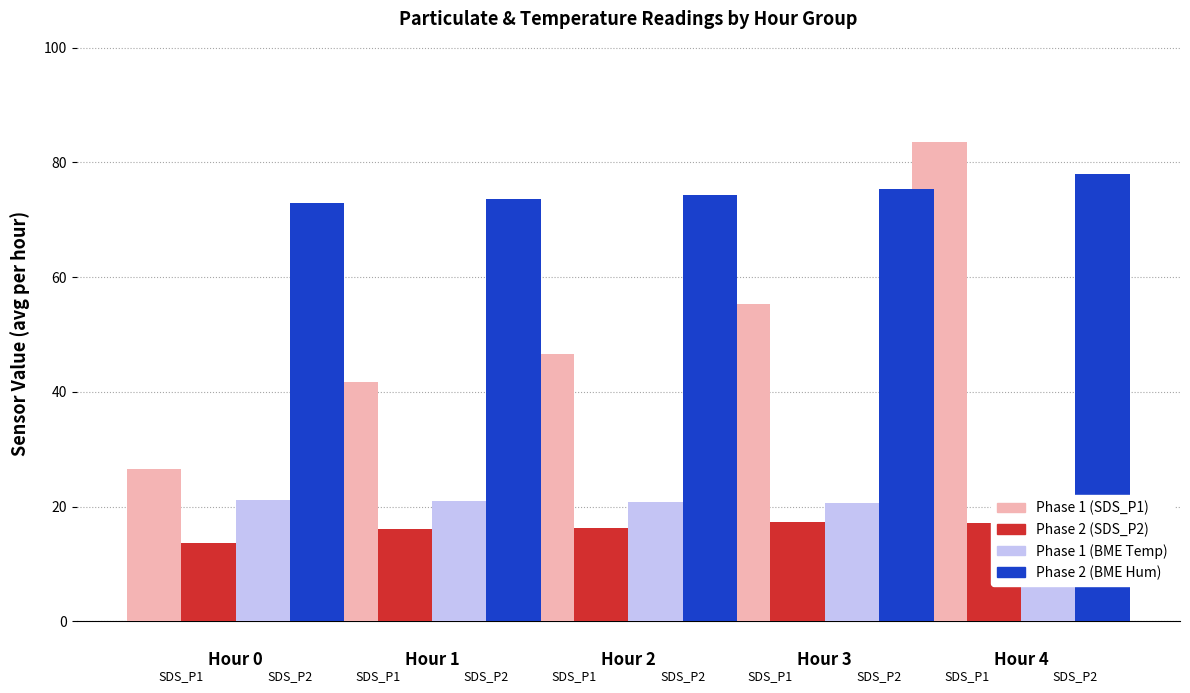

What is the difference between the second highest and minimum values in the Phase 1 (SDS_P1) series?

28.7